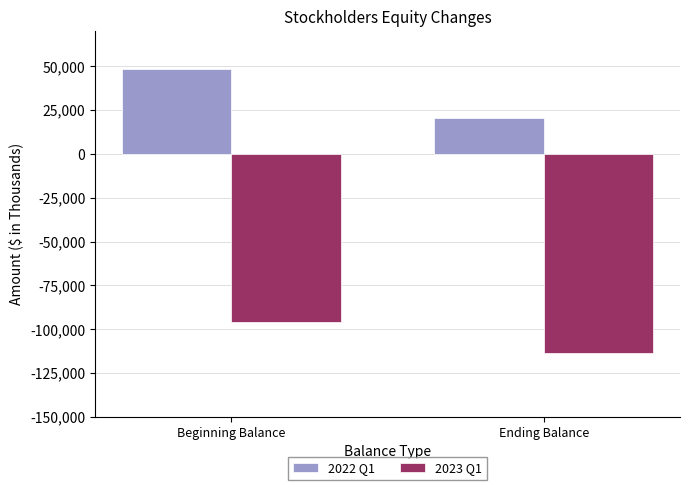

Is it true that 2022 Q1 equals 36652 at Ending Balance?

False